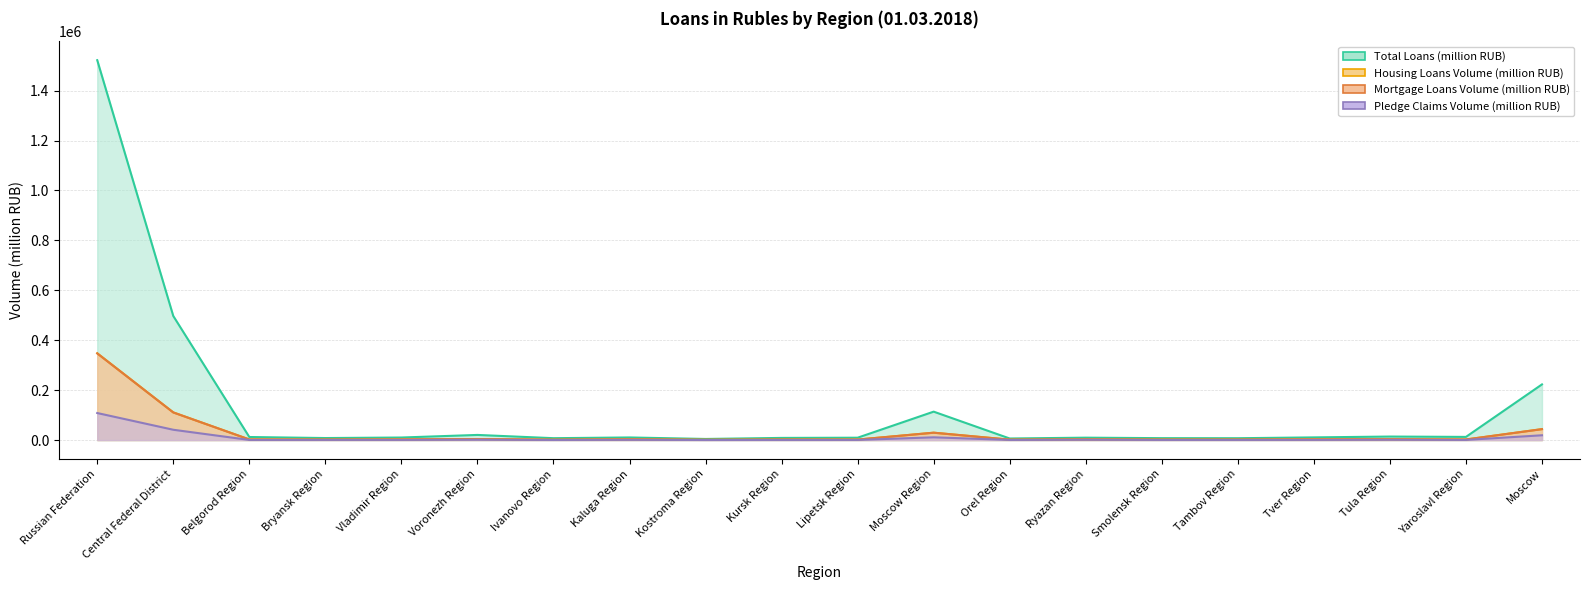

At which category is the sum across all series the highest?

Russian Federation